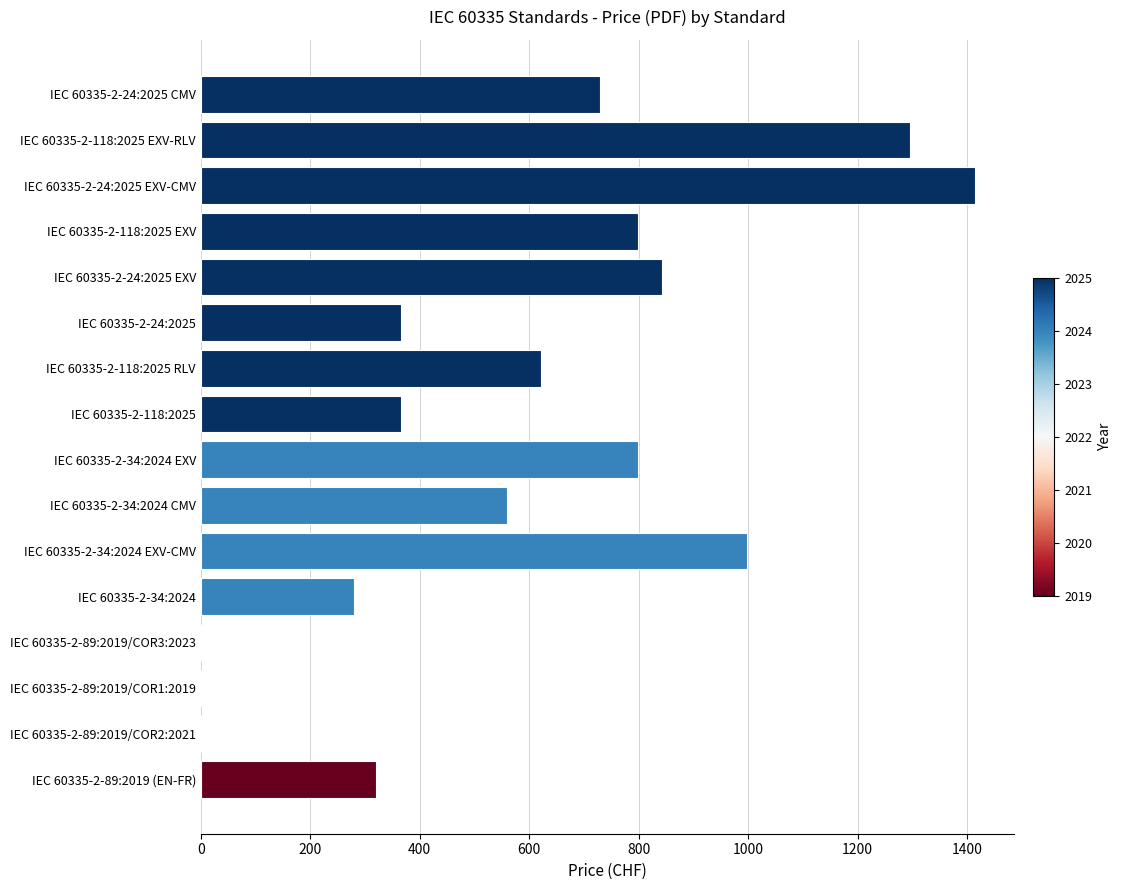

What is the sum of all values?

9388